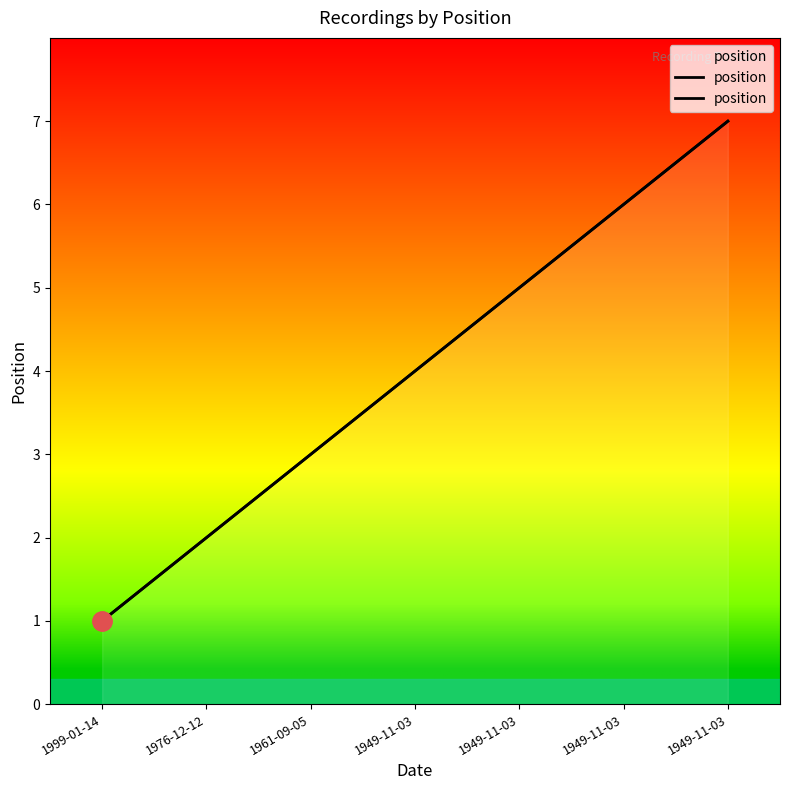

How many lines are shown in the chart?

1